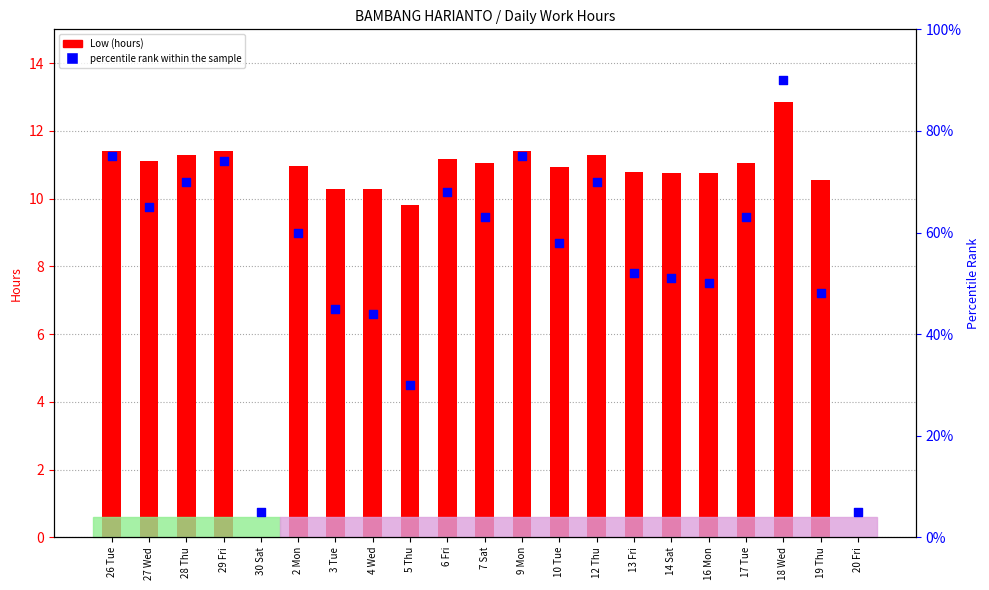

At which category is the sum across all series the highest?

18 Wed